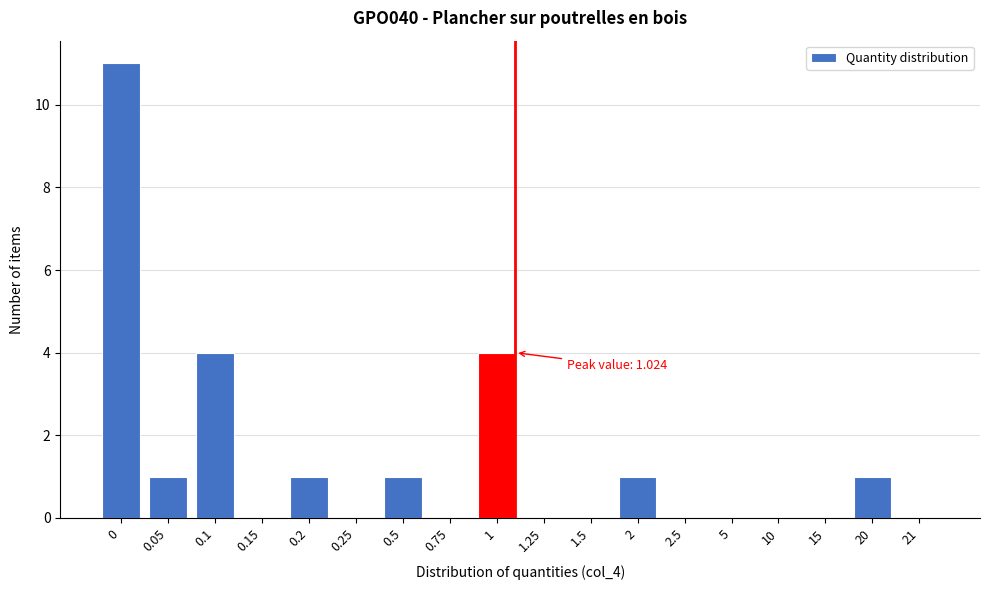

Reading right to left, list all the values displayed in this chart.

21=0	20=1	15=0	10=0	5=0	2.5=0	2=1	1.5=0	1.25=0	1=4	0.75=0	0.5=1	0.25=0	0.2=1	0.15=0	0.1=4	0.05=1	0=11